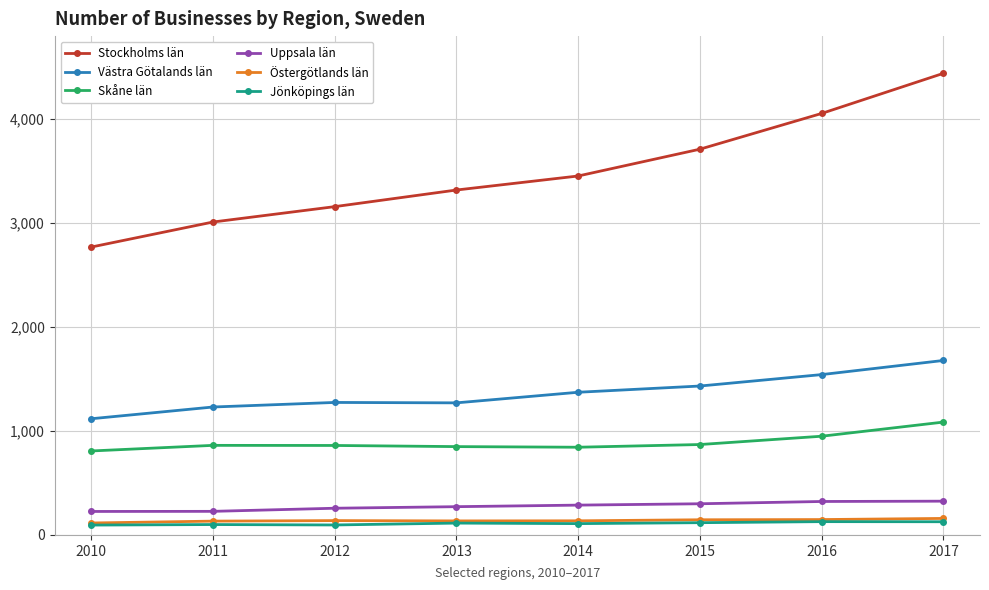

How many data points does each series have?

8